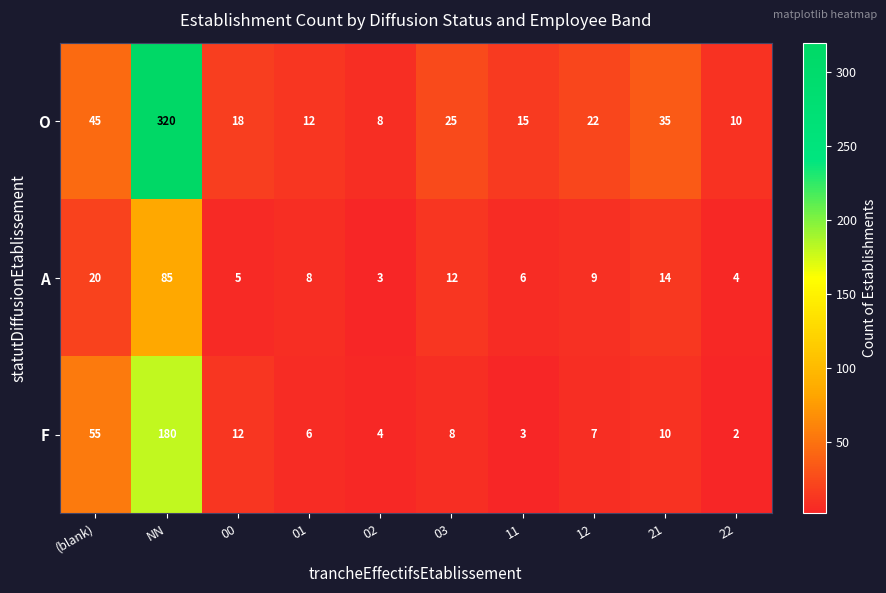

At which label does F reach its minimum?

22